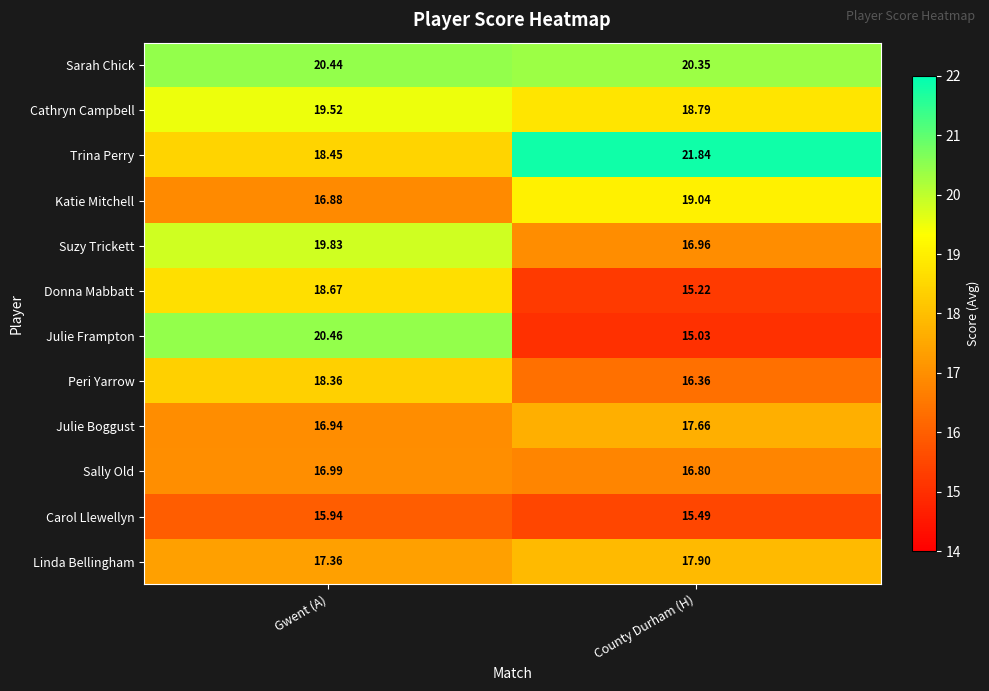

List the series in order of their peak value, lowest first.

Carol Llewellyn, Sally Old, Julie Boggust, Linda Bellingham, Peri Yarrow, Donna Mabbatt, Katie Mitchell, Cathryn Campbell, Suzy Trickett, Sarah Chick, Julie Frampton, Trina Perry